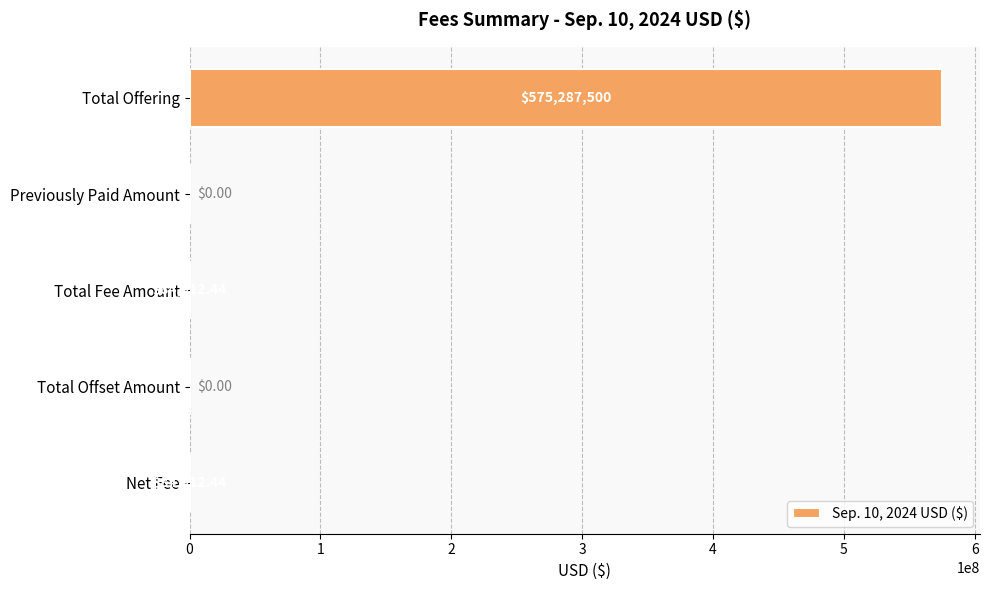

What is the average value?

115091465.0